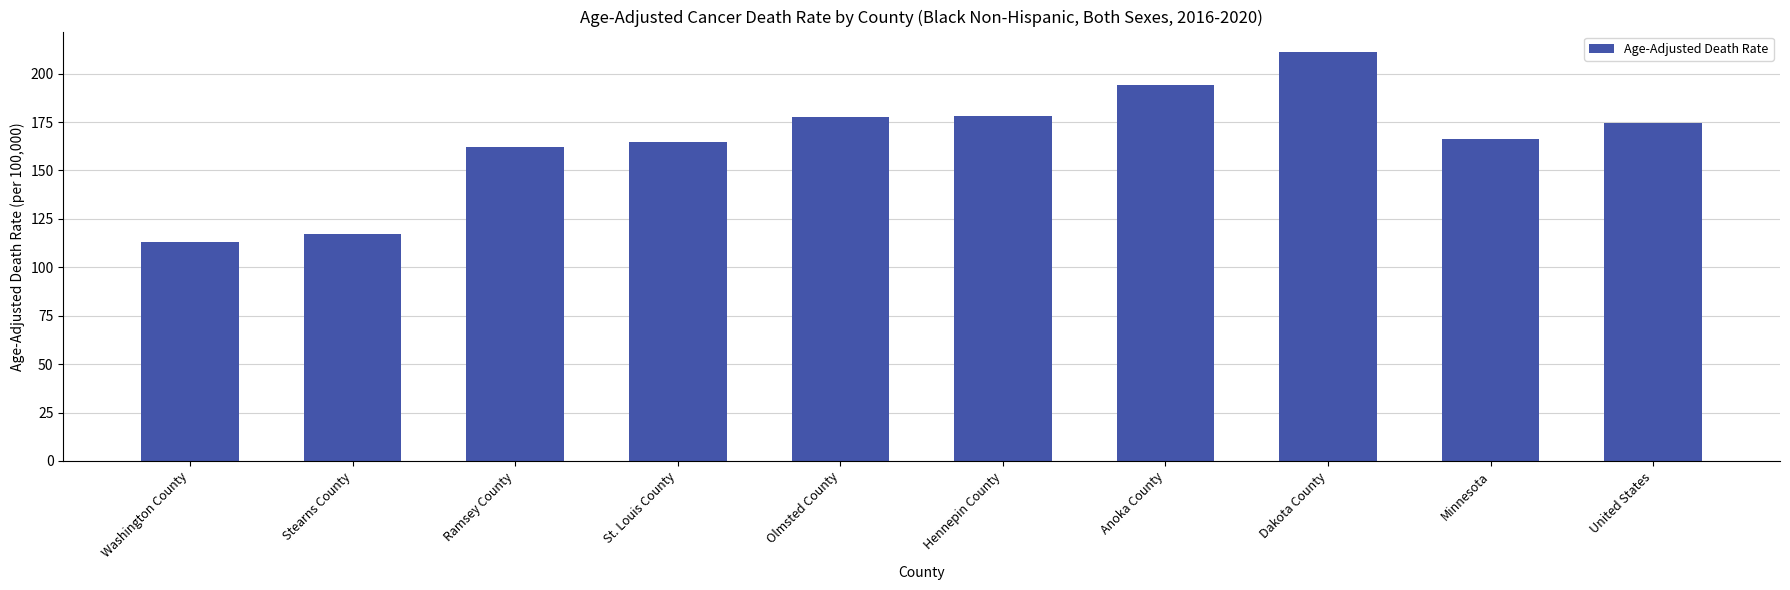

What is the change in value from St. Louis County to Olmsted County?

+12.8